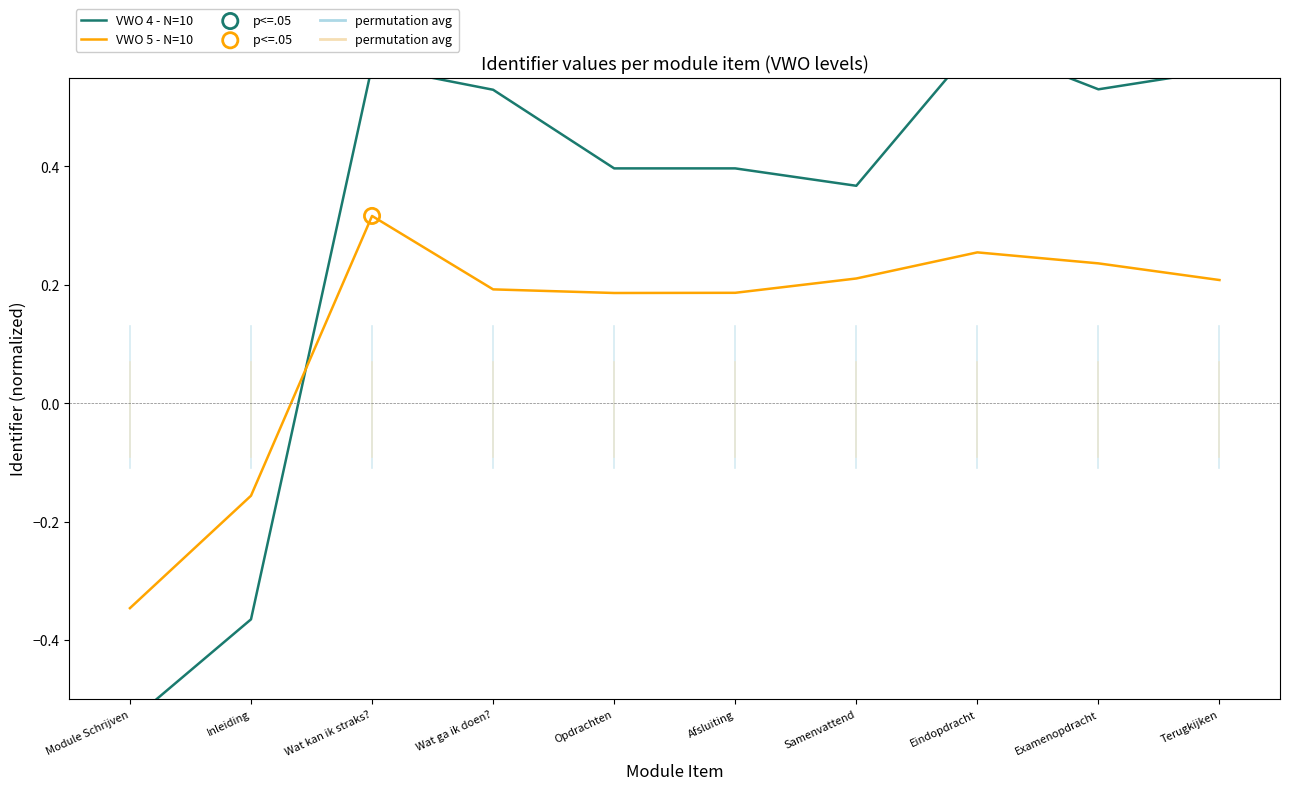

Which series has the largest Y range (max minus min)?

VWO 4 - N=10